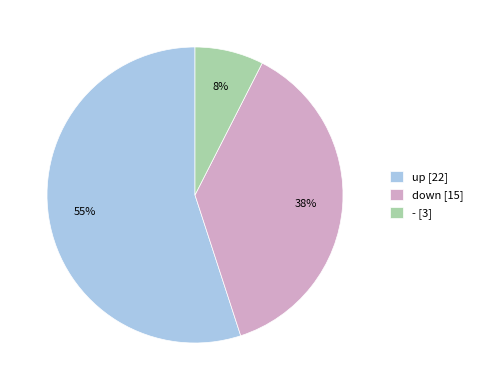

Does any single category account for the majority?

Yes